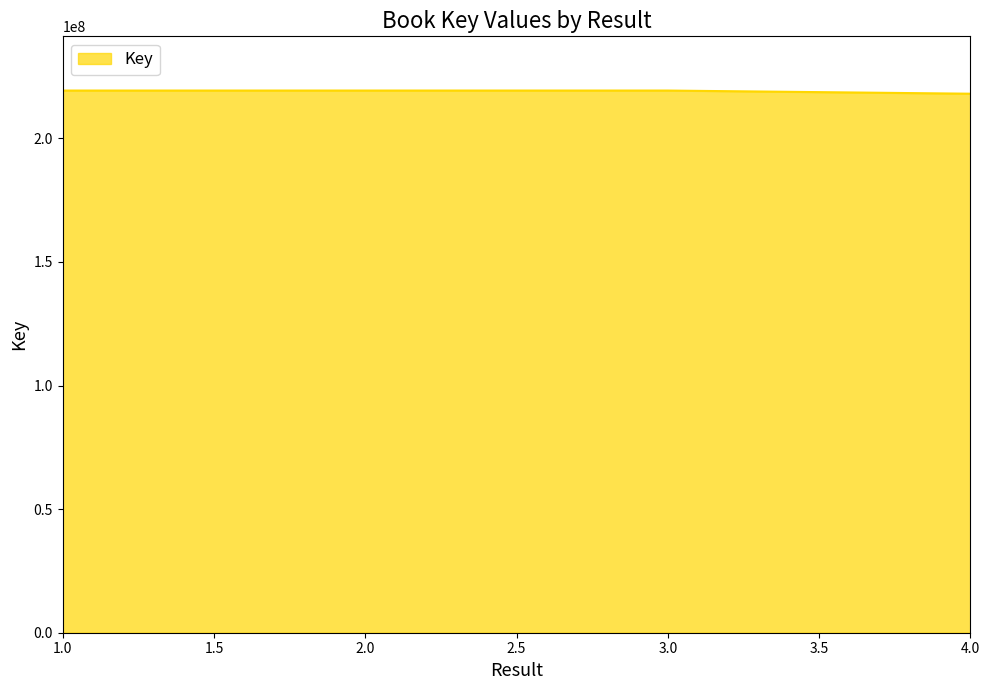

Does the chart display data point markers on the line(s)?

No